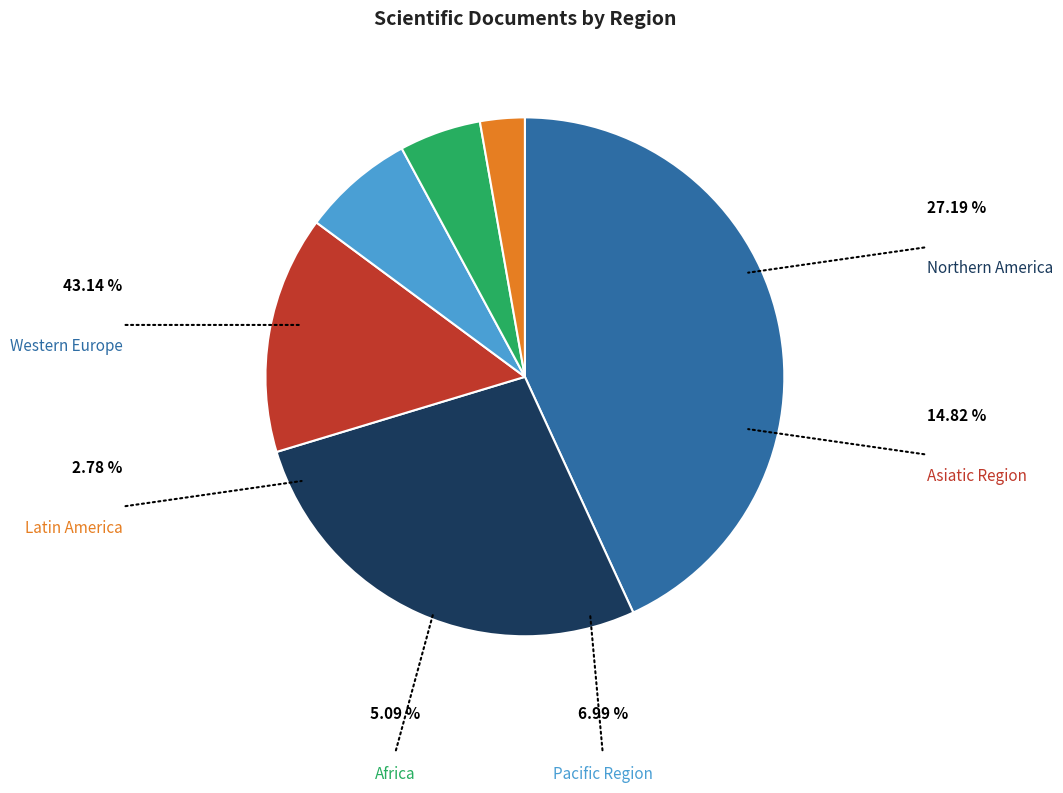

How many segments does this pie chart have?

6